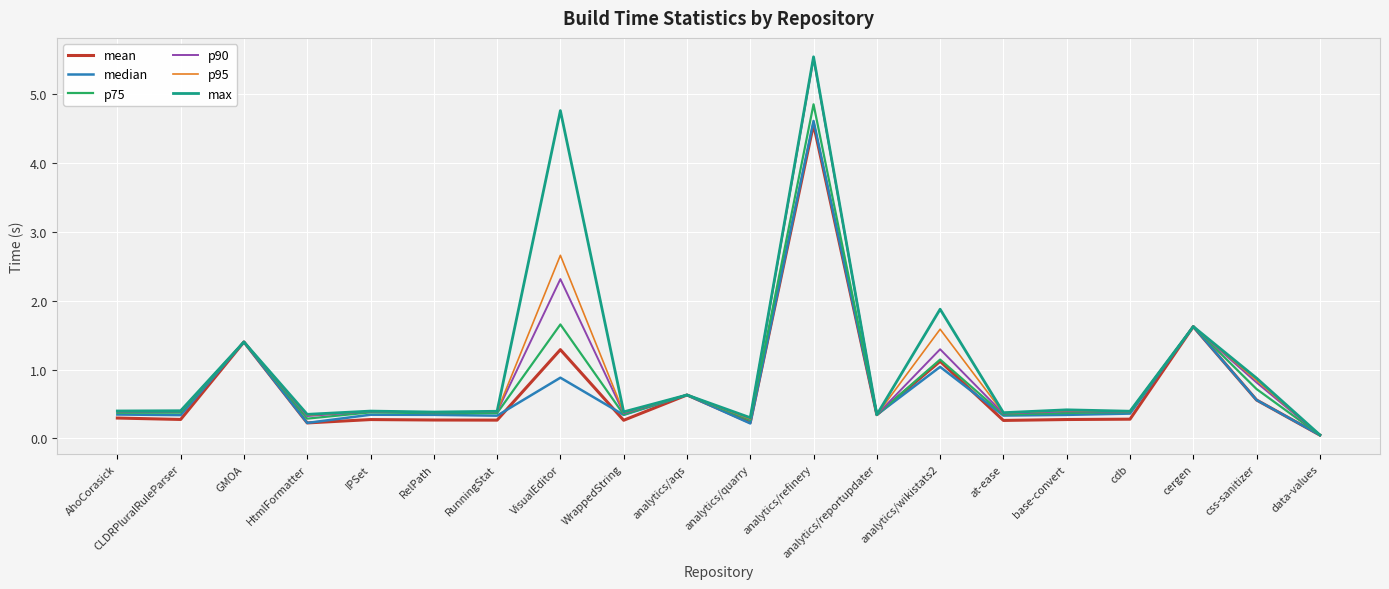

What is the maximum value for p95?

5.5